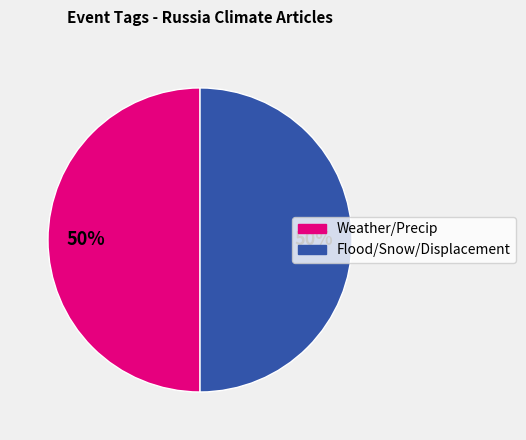

How many slices are in this pie chart?

2